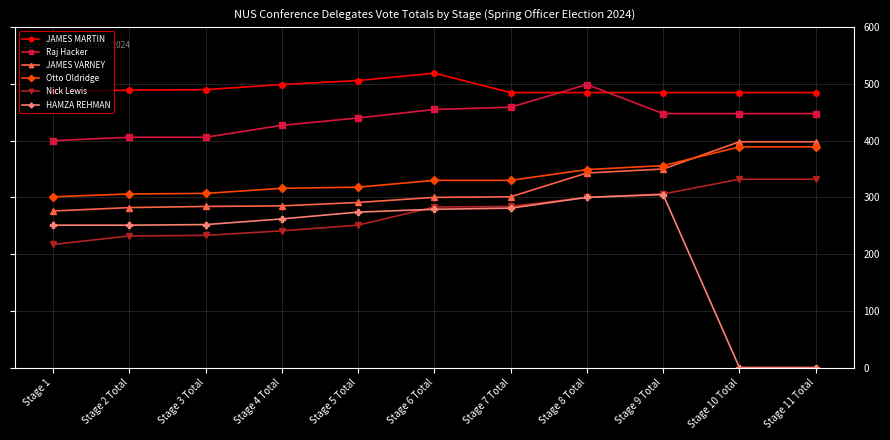

Which category has the highest value in the HAMZA REHMAN series?

Stage 9 Total